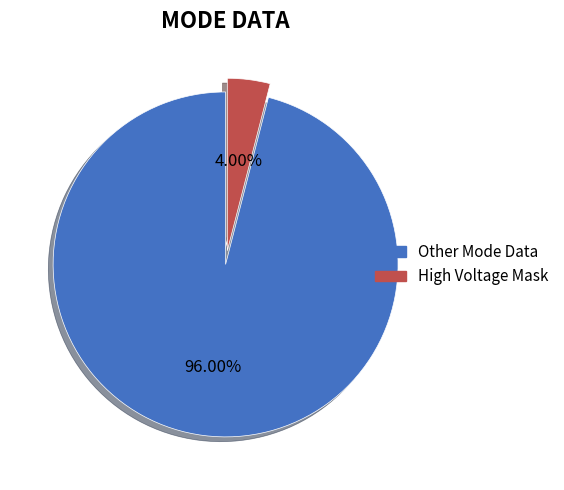

Count the number of slices in the pie.

2